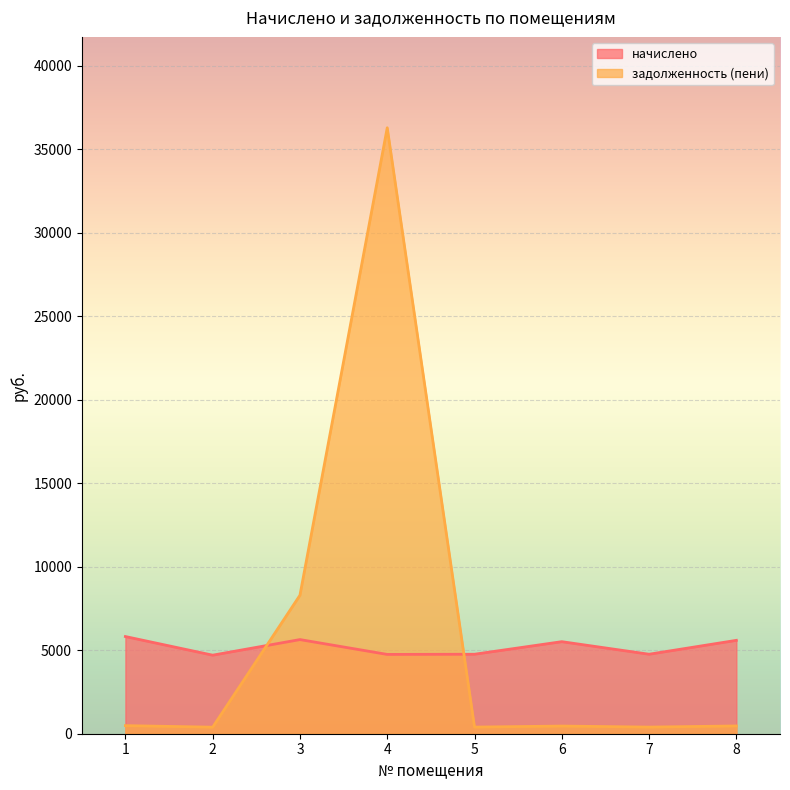

What is the difference between the second highest and second lowest values in the задолженность (пени) series?

7895.6